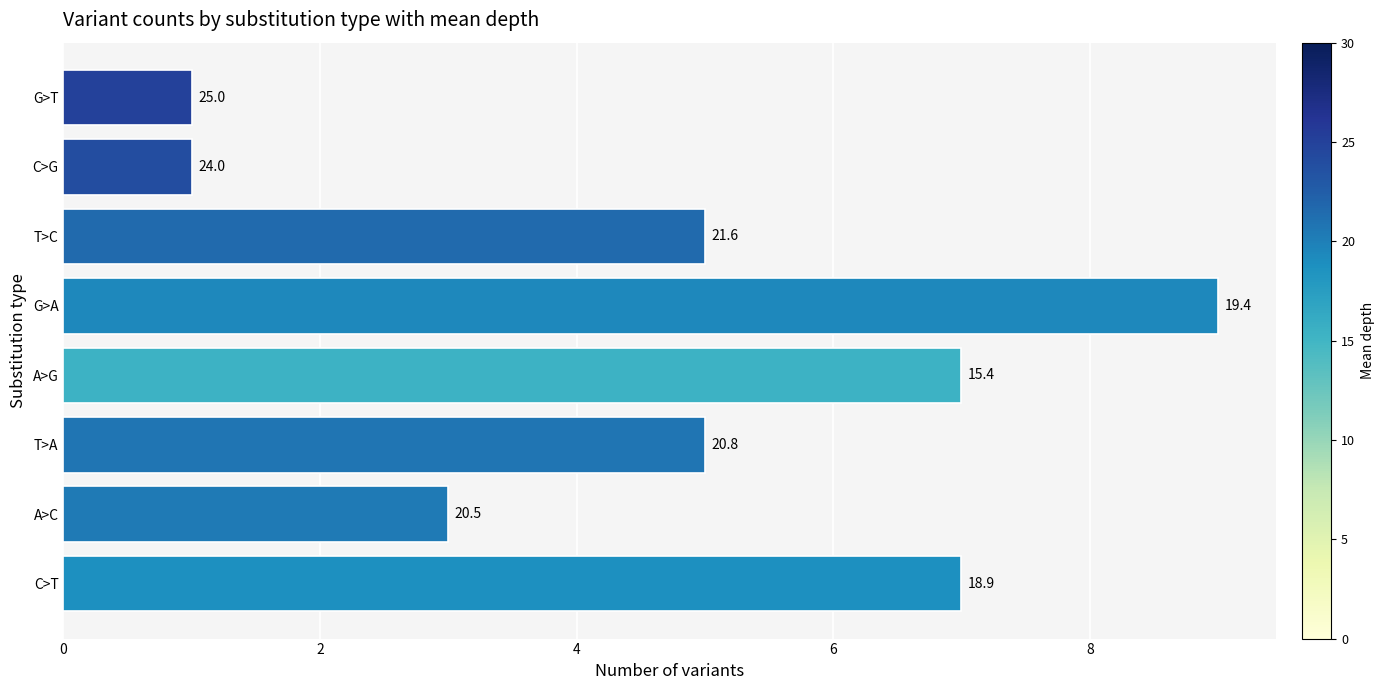

What is the minimum value shown in the chart?

1